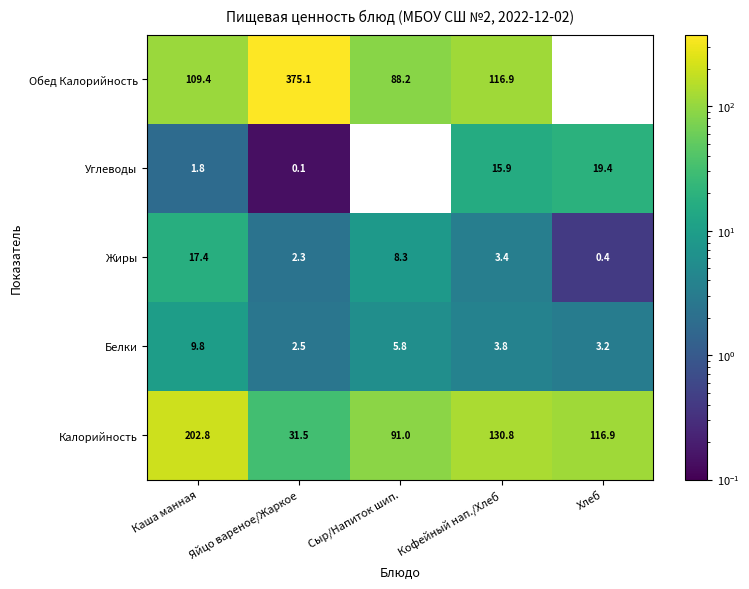

Count the number of data series in this chart.

5